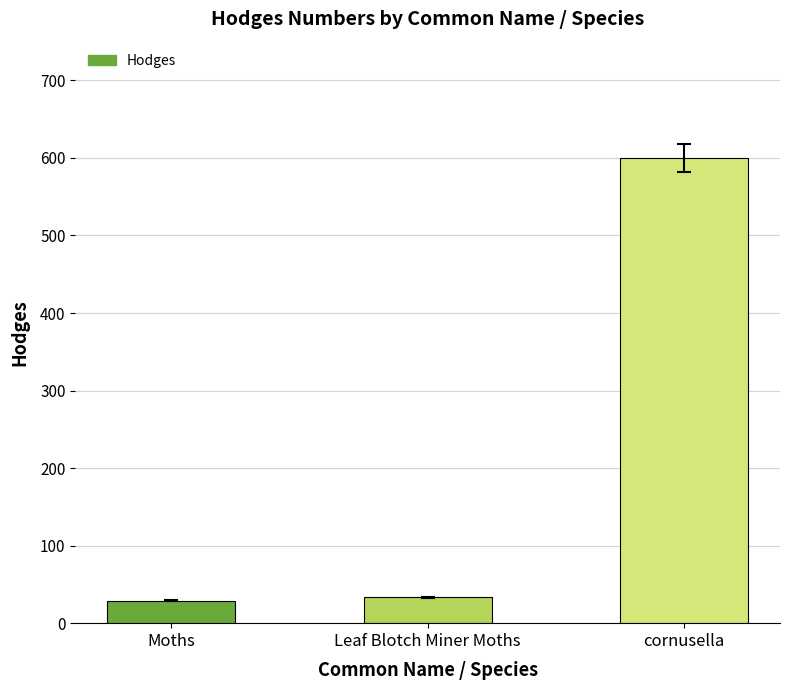

What is the label of the 1st bar from the right?

cornusella